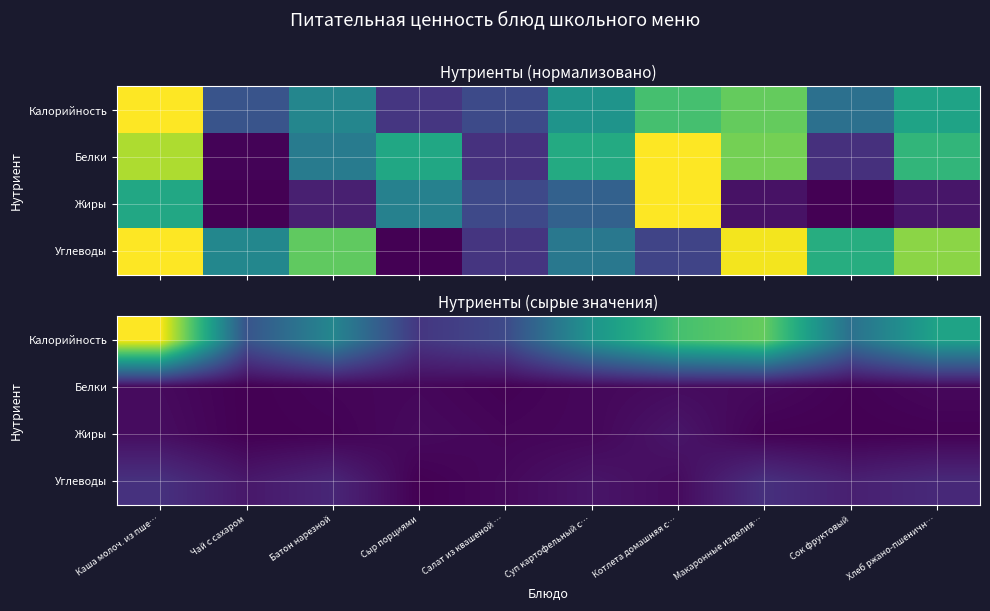

What is the difference between the highest and lowest values at Котлета домашняя с…?

155.4